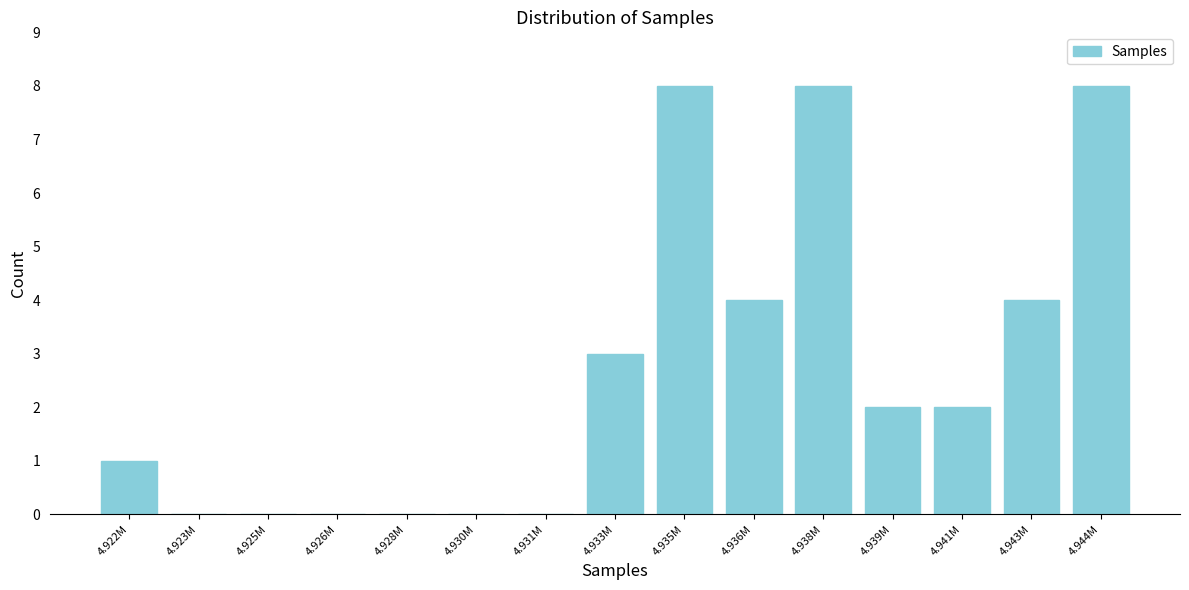

Reading right to left, list all the values displayed in this chart.

4.944M=8	4.943M=4	4.941M=2	4.939M=2	4.938M=8	4.936M=4	4.935M=8	4.933M=3	4.931M=0	4.930M=0	4.928M=0	4.926M=0	4.925M=0	4.923M=0	4.922M=1